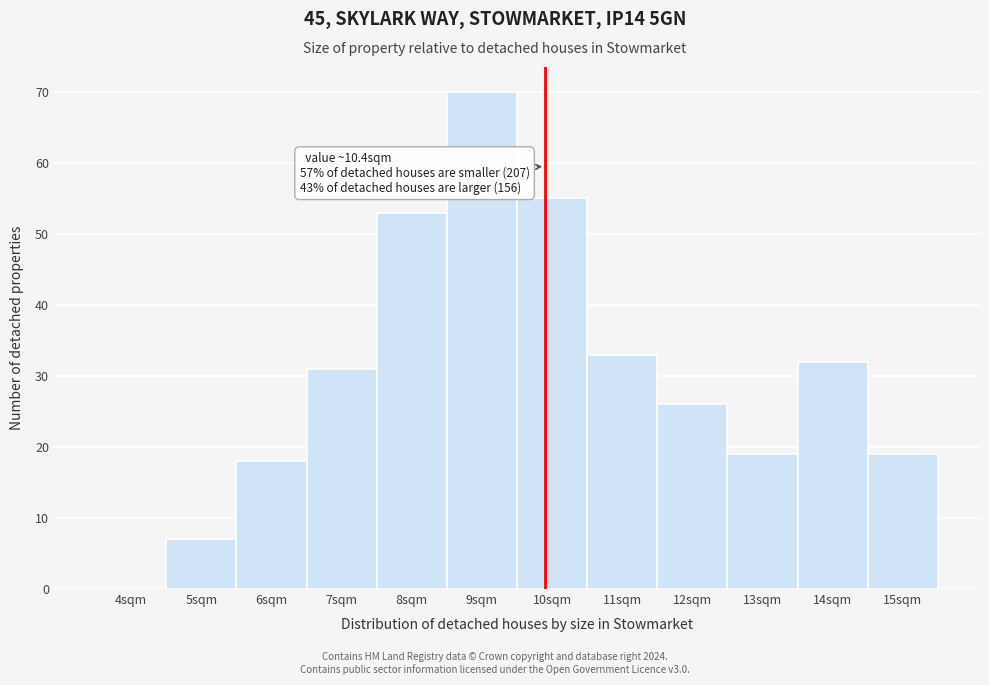

Reading right to left, list all the values displayed in this chart.

15sqm=19	14sqm=32	13sqm=19	12sqm=26	11sqm=33	10sqm=55	9sqm=70	8sqm=53	7sqm=31	6sqm=18	5sqm=7	4sqm=0